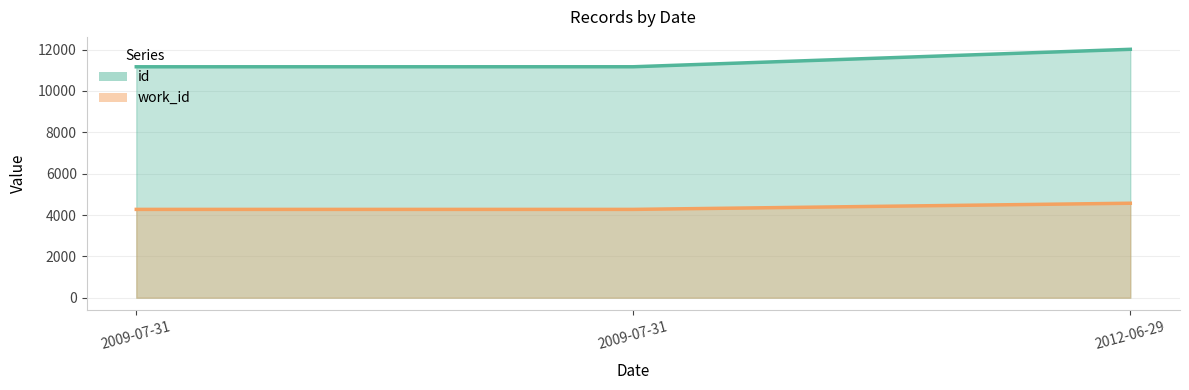

The work_id series shows 2415 at 2009-07-31. True or false?

False